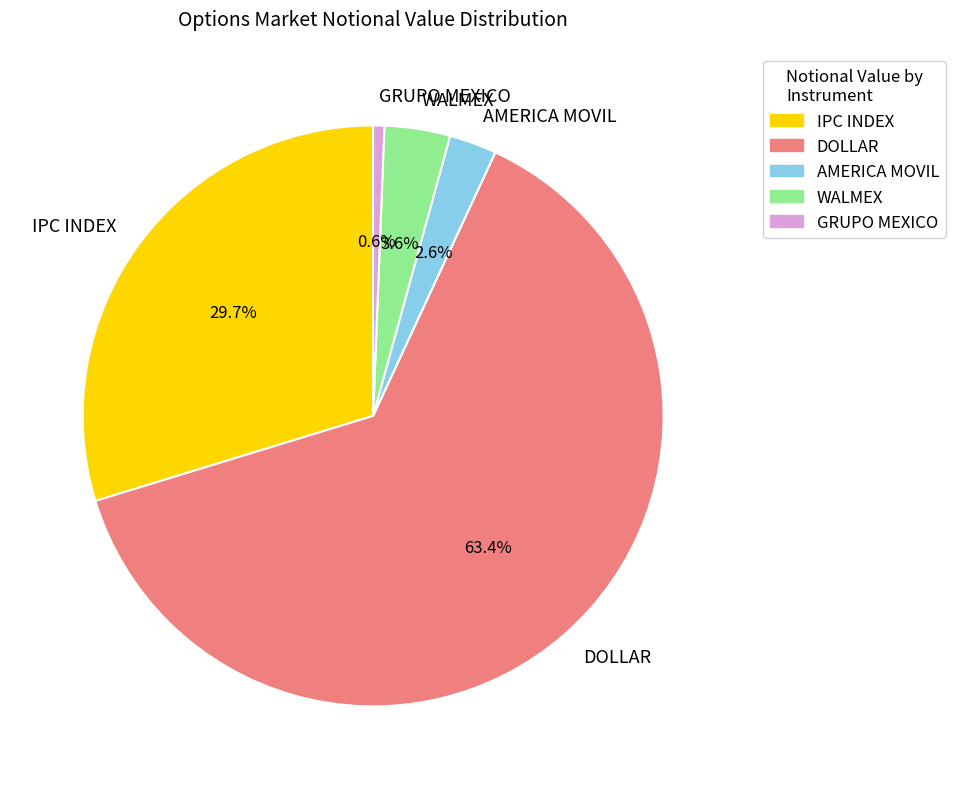

What portion of the pie excludes AMERICA MOVIL?

97.4%